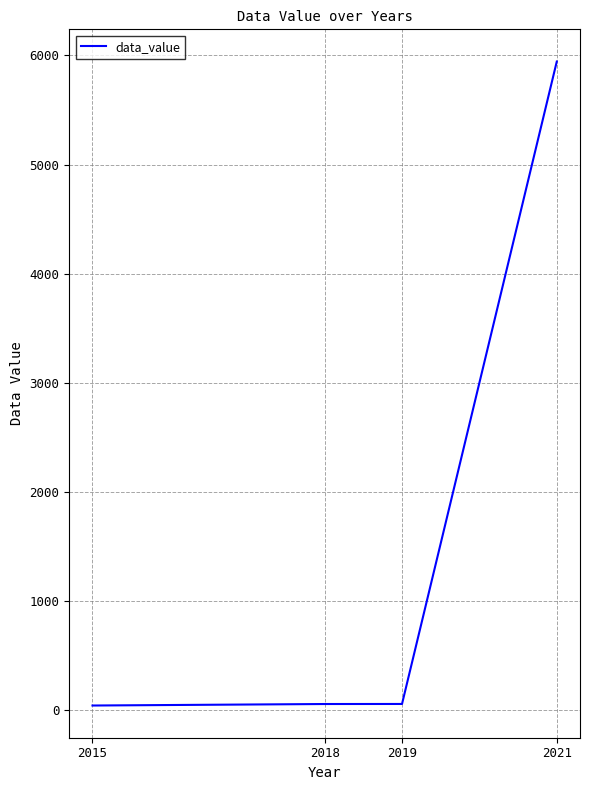

Which category has the highest value across all series?

2021